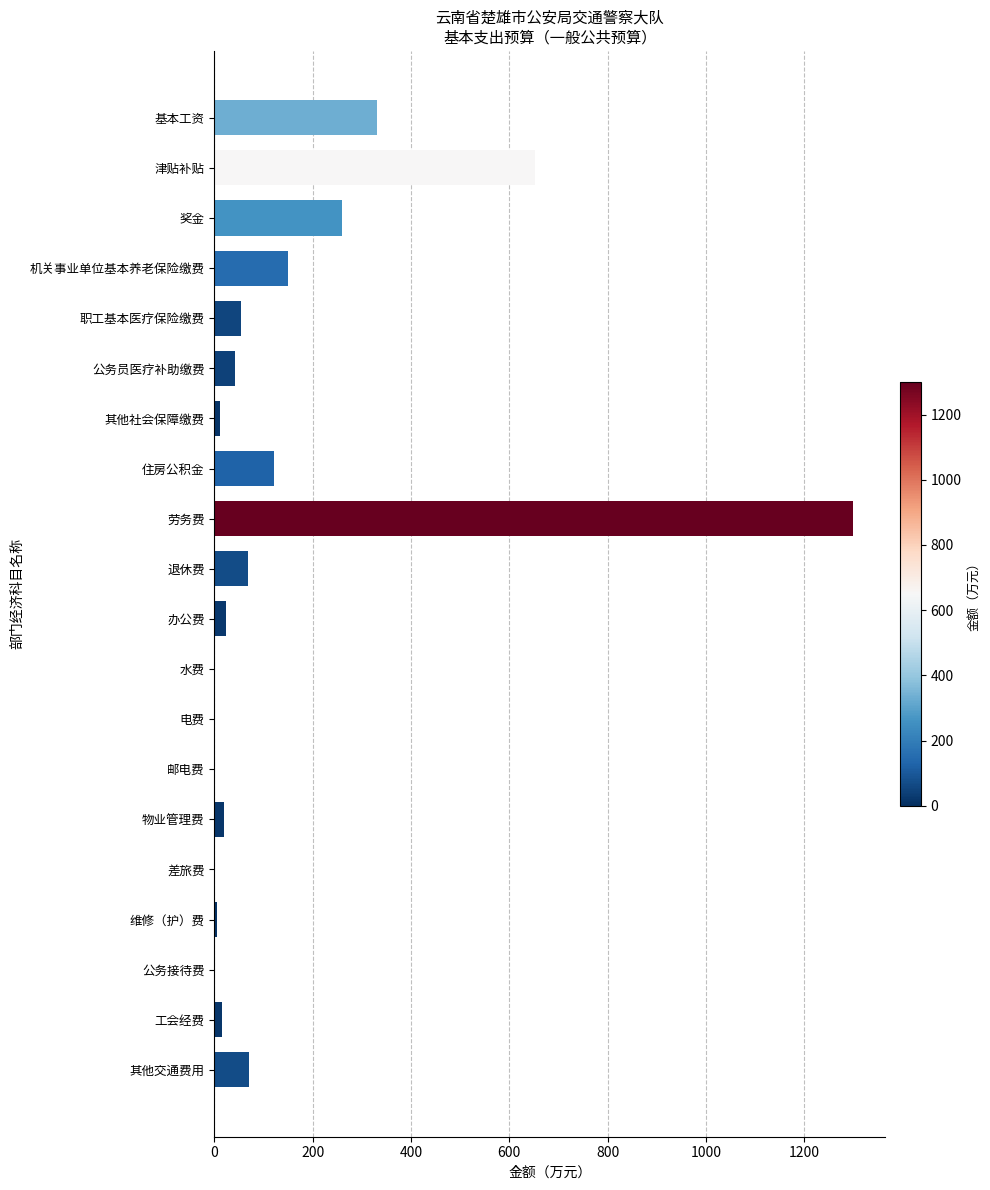

Which has a higher value, 奖金 or 物业管理费?

奖金